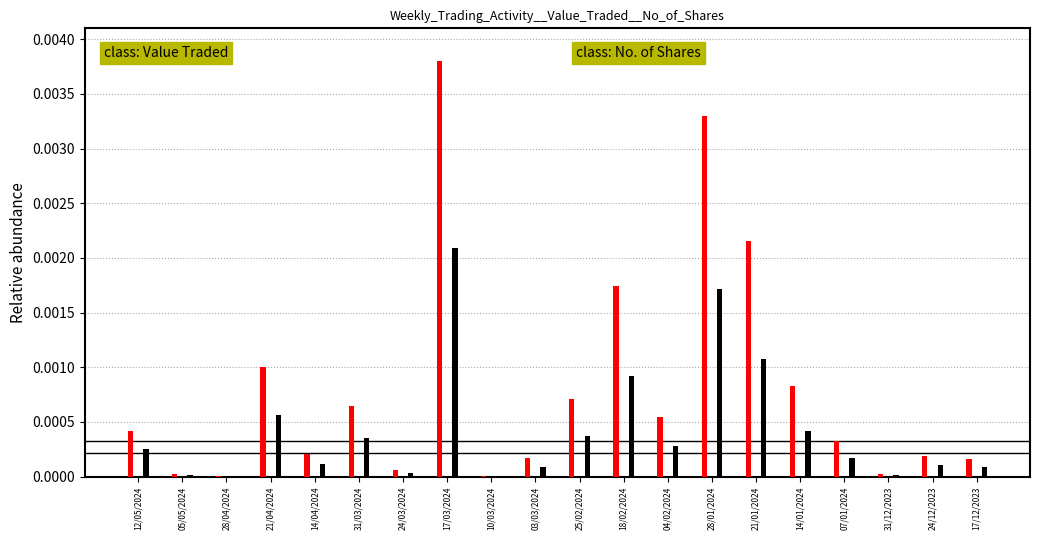

Is the value of class: No. of Shares at 14/04/2024 greater than the value of class: Value Traded at 17/03/2024?

No